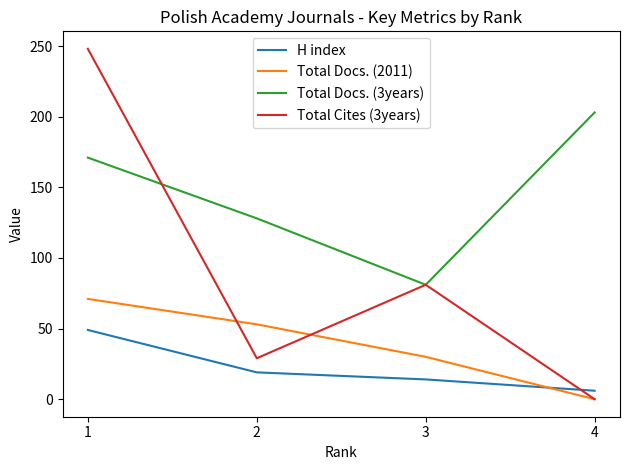

Reading right to left, transcribe all the data shown in this chart.

H index: 4=6	3=14	2=19	1=49
Total Docs. (2011): 4=0	3=30	2=53	1=71
Total Docs. (3years): 4=203	3=81	2=128	1=171
Total Cites (3years): 4=0	3=81	2=29	1=248